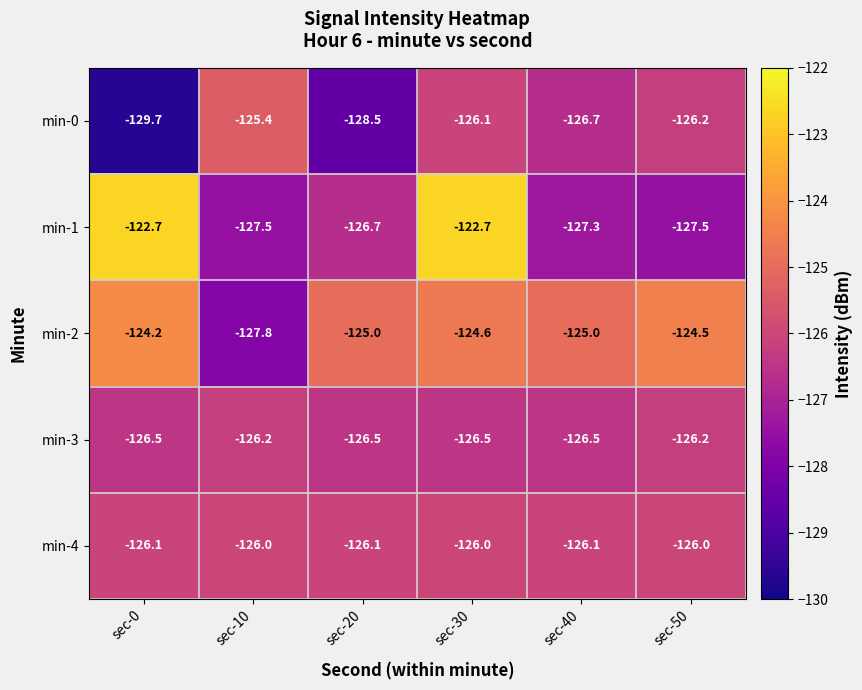

At which category does the chart reach its minimum across all series?

sec-0